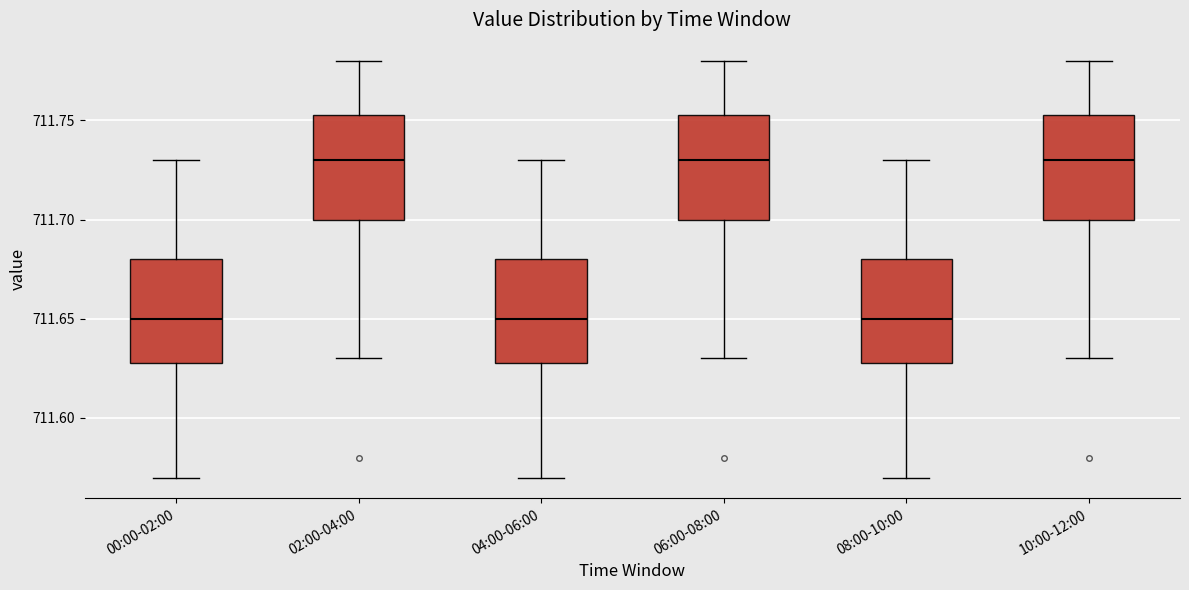

Reading left to right, read every box against the y-axis: the position of its median line, the range the box covers, and the ends of its whiskers. The values are not printed on the chart, so give them approximately, as read against the axis.

00:00-02:00: median 711.650, box 711.630 to 711.680, whiskers 711.570 to 711.730
02:00-04:00: median 711.730, box 711.700 to 711.755, whiskers 711.630 to 711.780
04:00-06:00: median 711.650, box 711.630 to 711.680, whiskers 711.570 to 711.730
06:00-08:00: median 711.730, box 711.700 to 711.755, whiskers 711.630 to 711.780
08:00-10:00: median 711.650, box 711.630 to 711.680, whiskers 711.570 to 711.730
10:00-12:00: median 711.730, box 711.700 to 711.755, whiskers 711.630 to 711.780